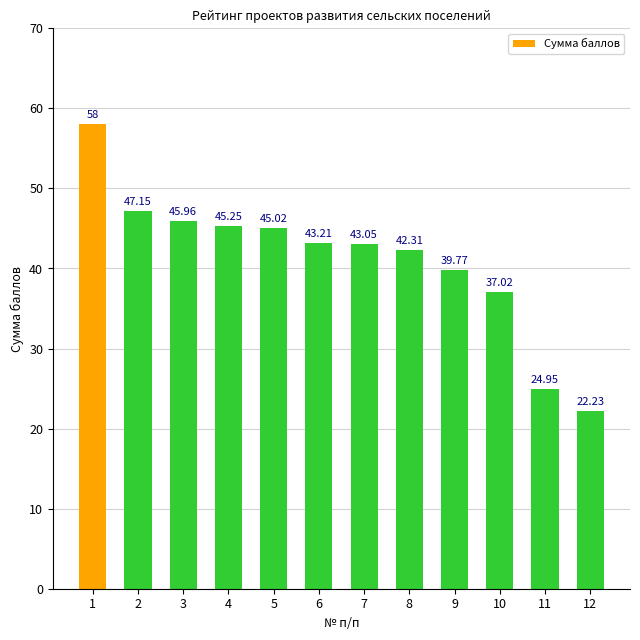

What is the difference between the second highest and second lowest values?

22.2